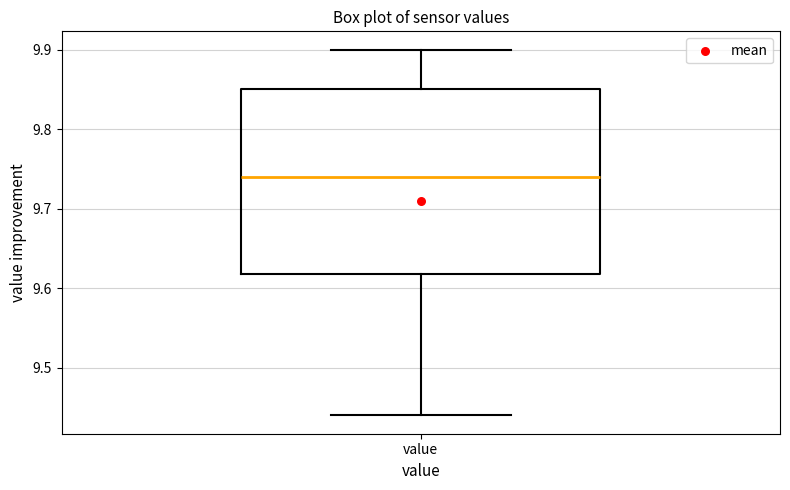

Read this box plot against the y-axis: the position of the median line, the range covered by the box, and the ends of both whiskers. The values are not printed on the chart, so give them approximately, as read against the axis.

median 9.74, box 9.62 to 9.85, whiskers 9.44 to 9.90